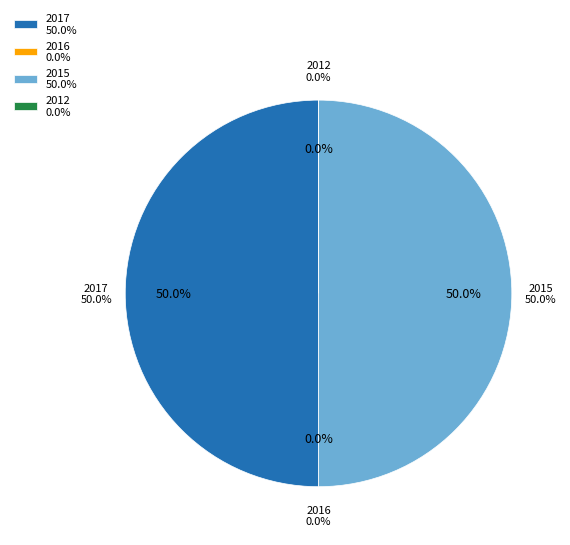

True or false: 2016-04-23 accounts for 1% of the total.

False